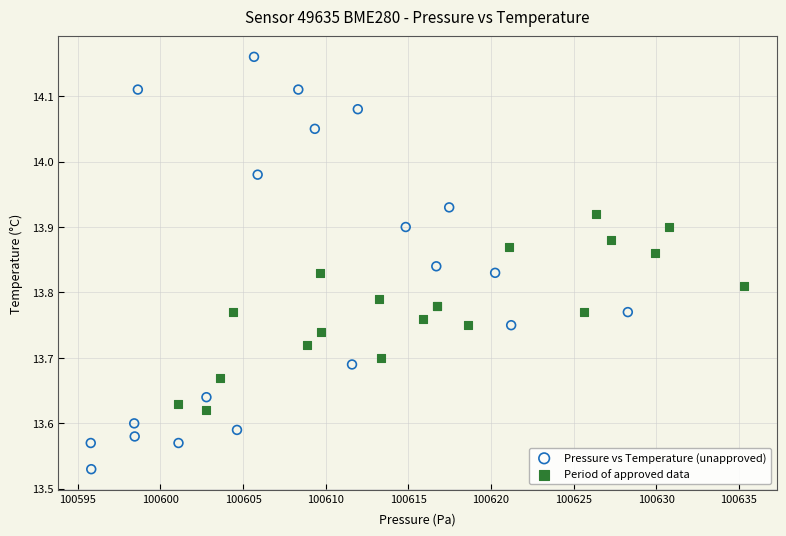

Which series contains the lowest Y value?

Pressure vs Temperature (unapproved)